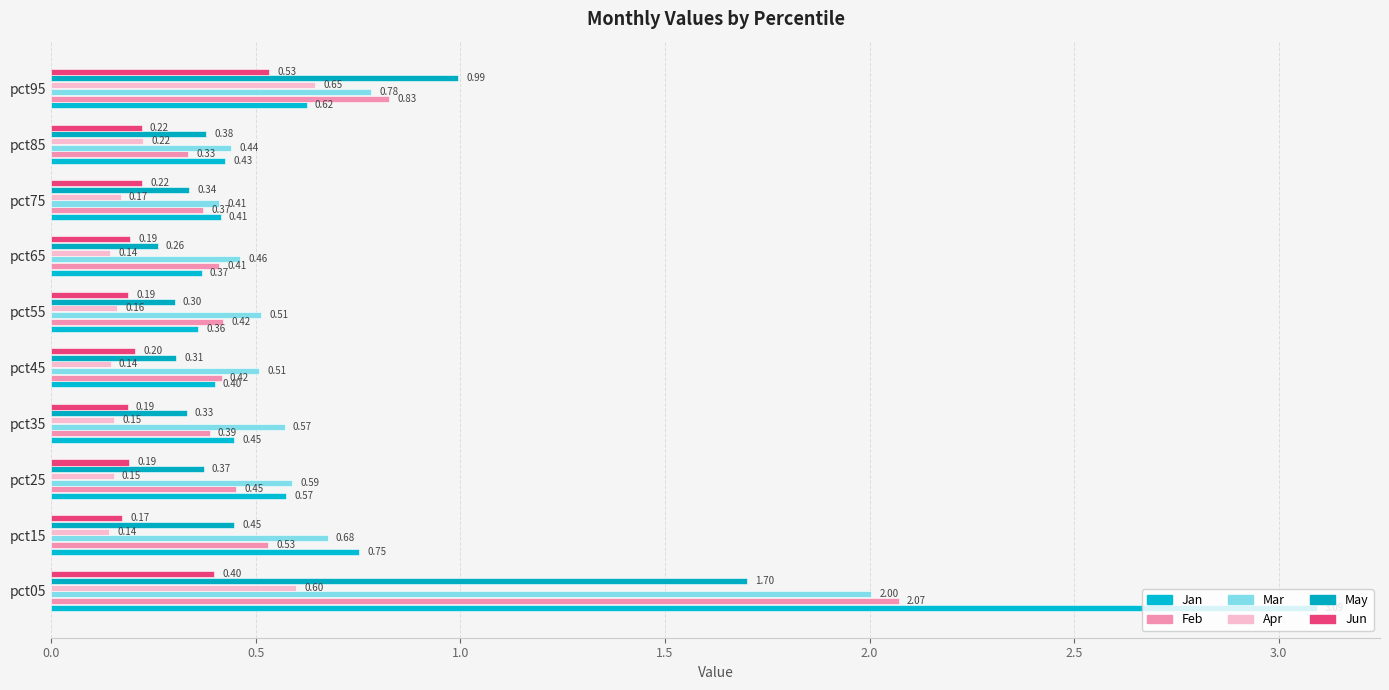

What are all the series names shown in the legend?

Jan, Feb, Mar, Apr, May, Jun